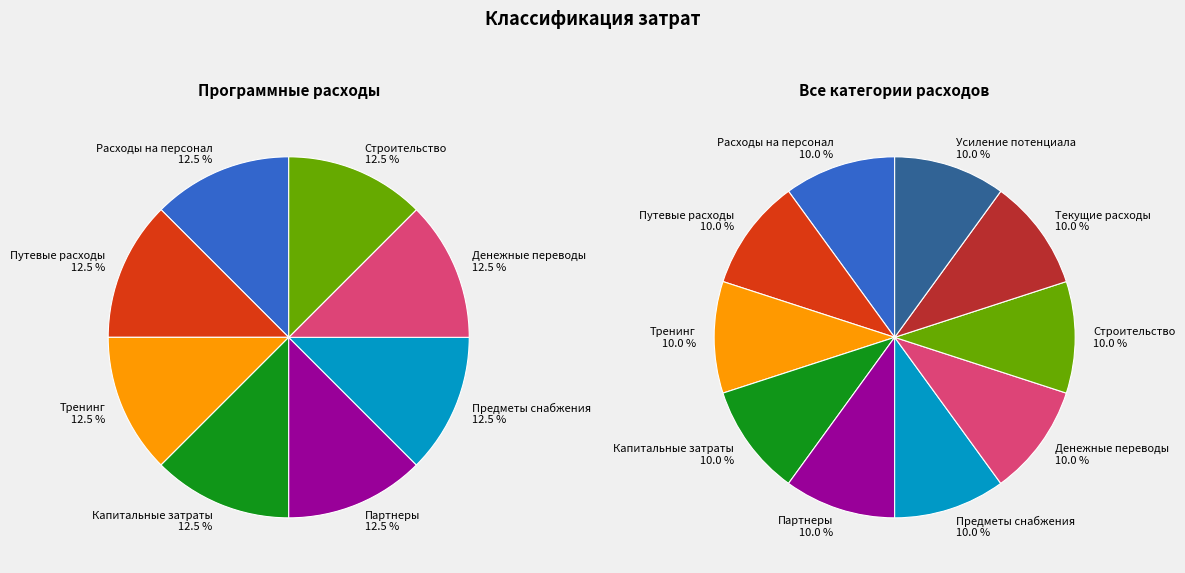

Does Строительство account for over 50% of the chart?

No